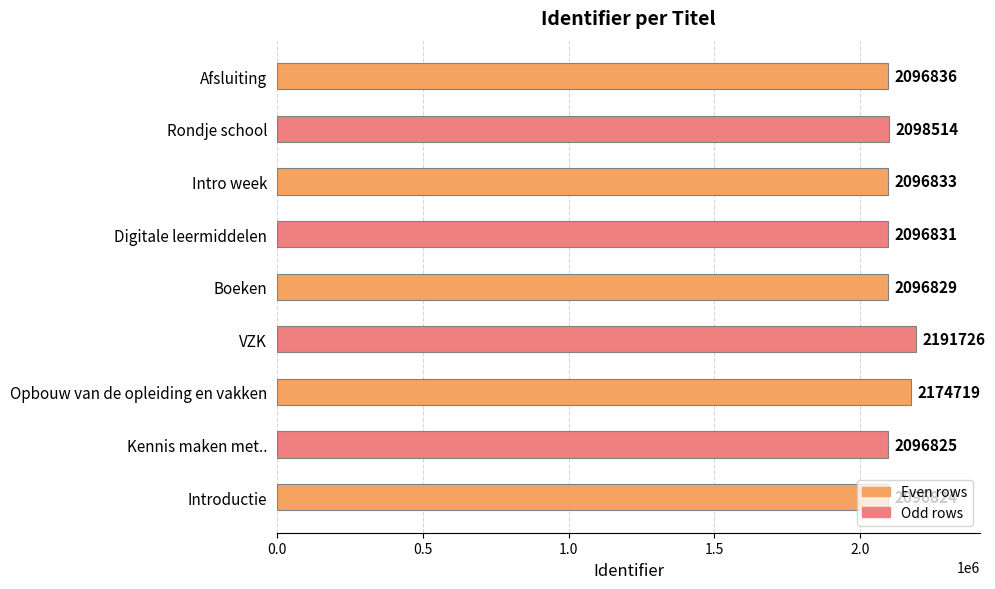

The chart shows a value of 2098514 at Rondje school. True or false?

True